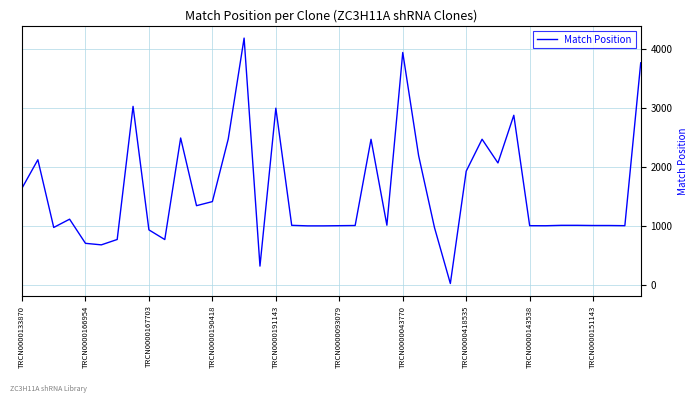

What is the greatest value displayed?

4177